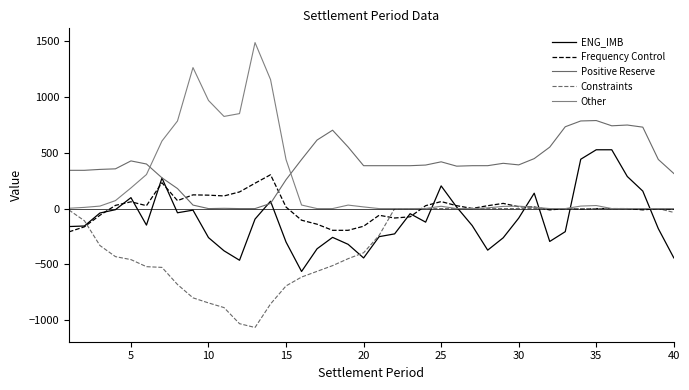

What is the difference between the maximum and minimum values in the ENG_IMB series?

1092.2